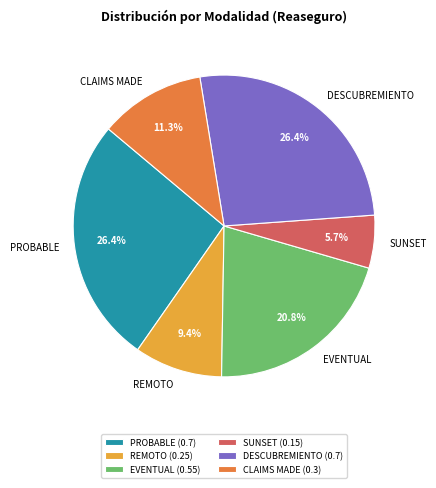

True or false: CLAIMS MADE accounts for 19% of the total.

False